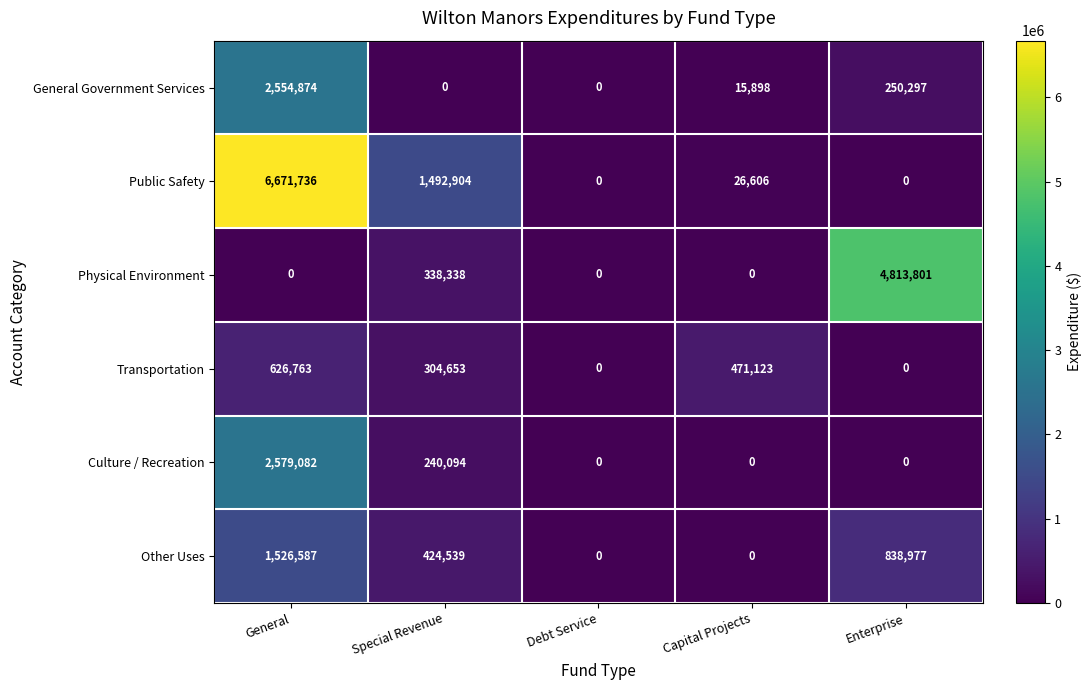

Which series has the largest total across all categories?

Public Safety